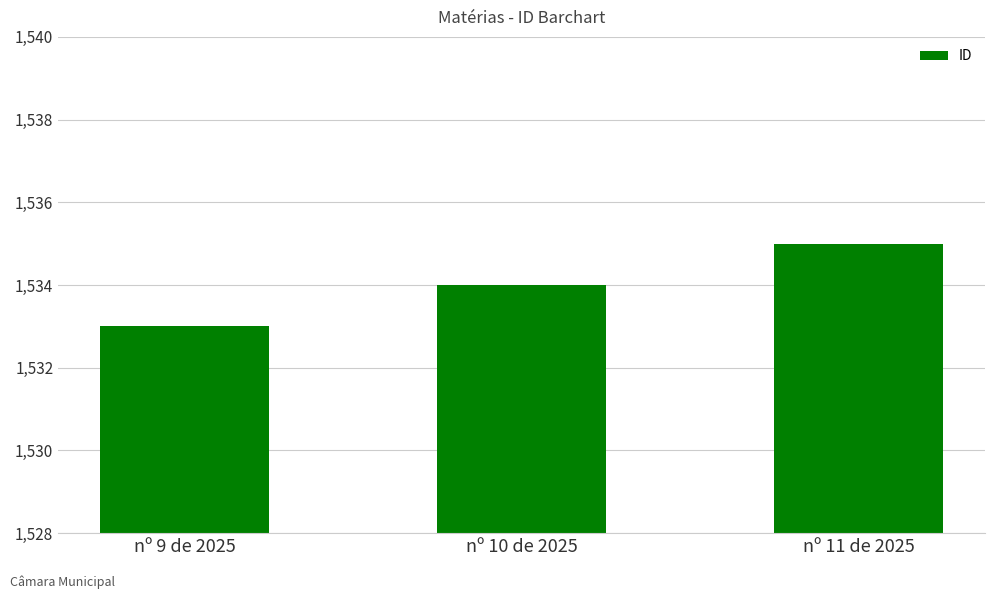

What is the difference between the values at nº 9 de 2025 and nº 10 de 2025?

1